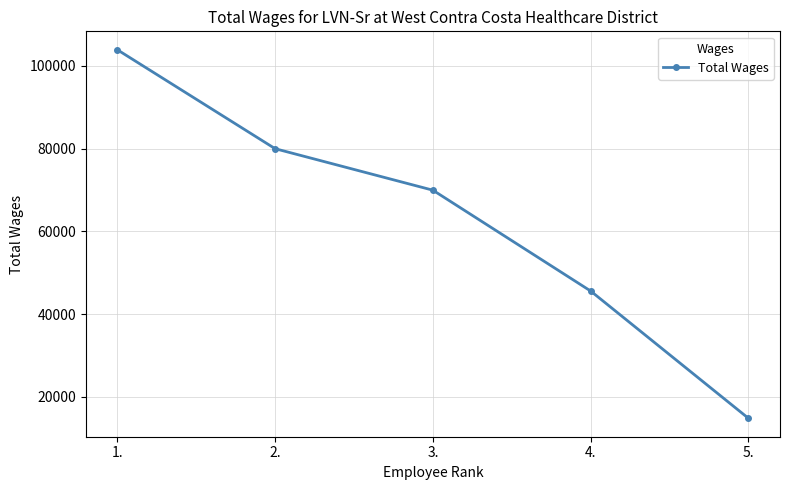

Does the chart have visible grid lines?

Yes